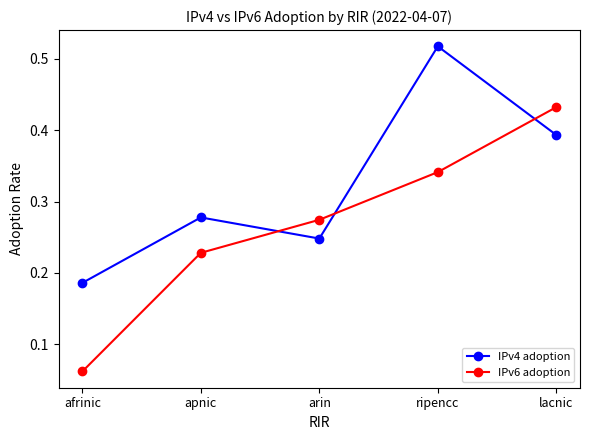

Which category has the highest value across all series?

ripencc